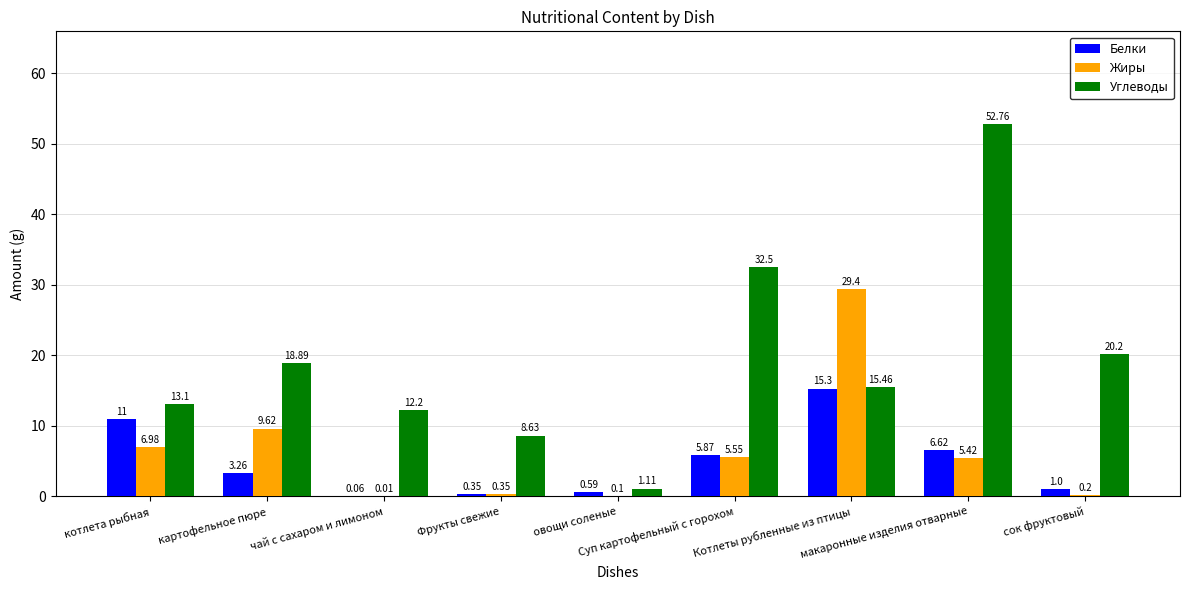

What is the sum of all Белки values?

44.0